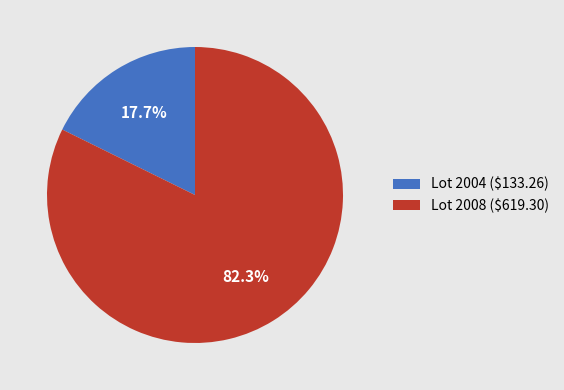

To the nearest percent, what is the difference between the largest and smallest slice percentages?

65%